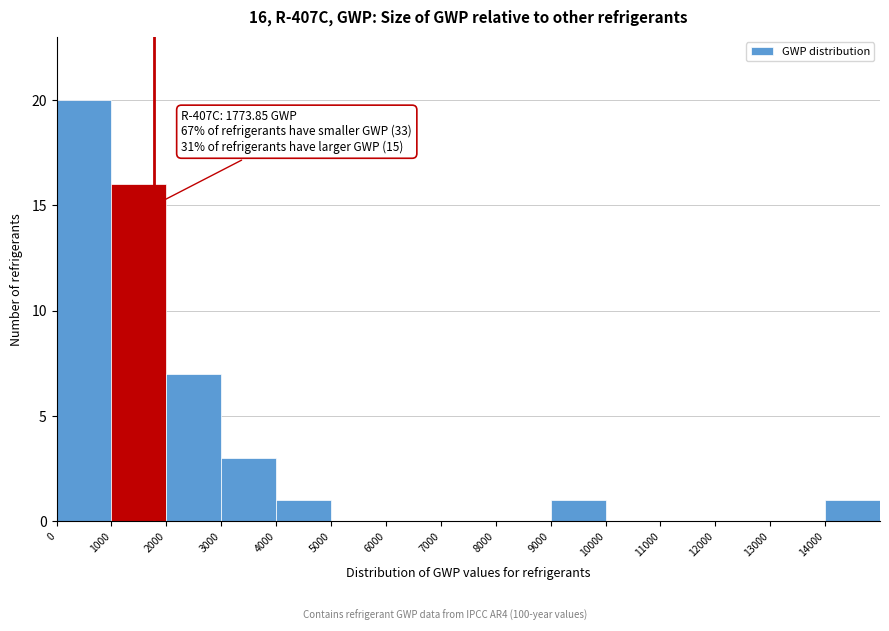

Which range on the x-axis has the tallest bar?

0 to 1000